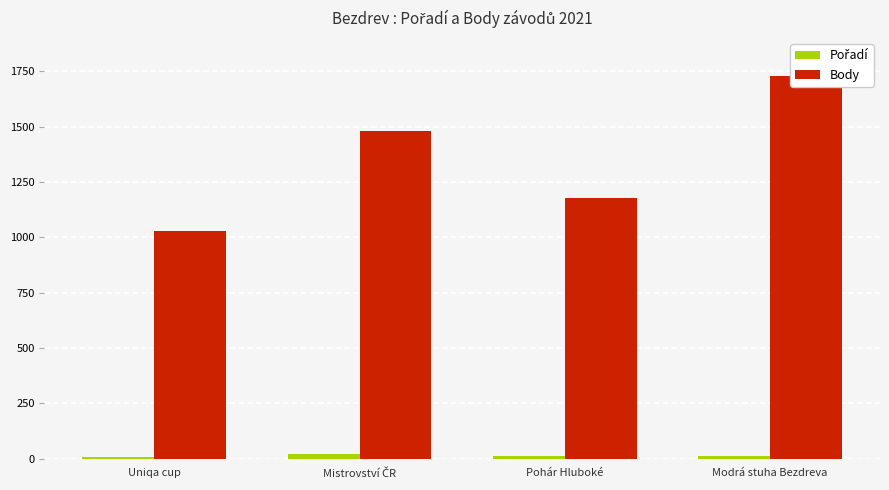

How many categories are shown in the chart?

4